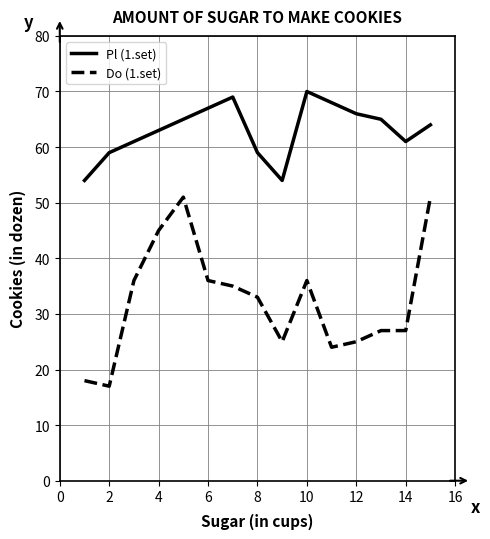

Which series has the largest range (max minus min)?

Do (1.set)